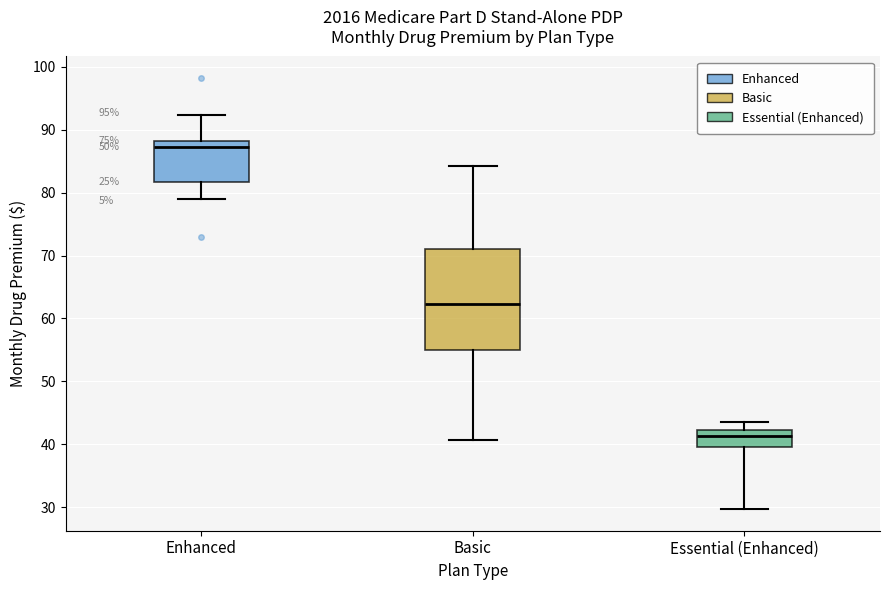

Reading left to right, read every box against the y-axis: the position of its median line, the range the box covers, and the ends of its whiskers. The values are not printed on the chart, so give them approximately, as read against the axis.

Enhanced: median 87, box 82 to 88, whiskers 79 to 92
Basic: median 62, box 55 to 71, whiskers 41 to 84
Essential (Enhanced): median 41, box 40 to 42, whiskers 30 to 44